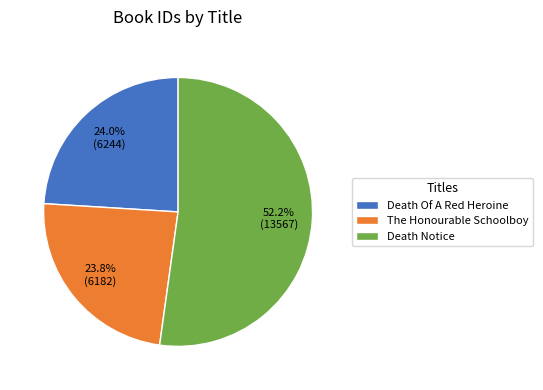

Combined, do Death Of A Red Heroine and Death Notice account for over 50%?

Yes